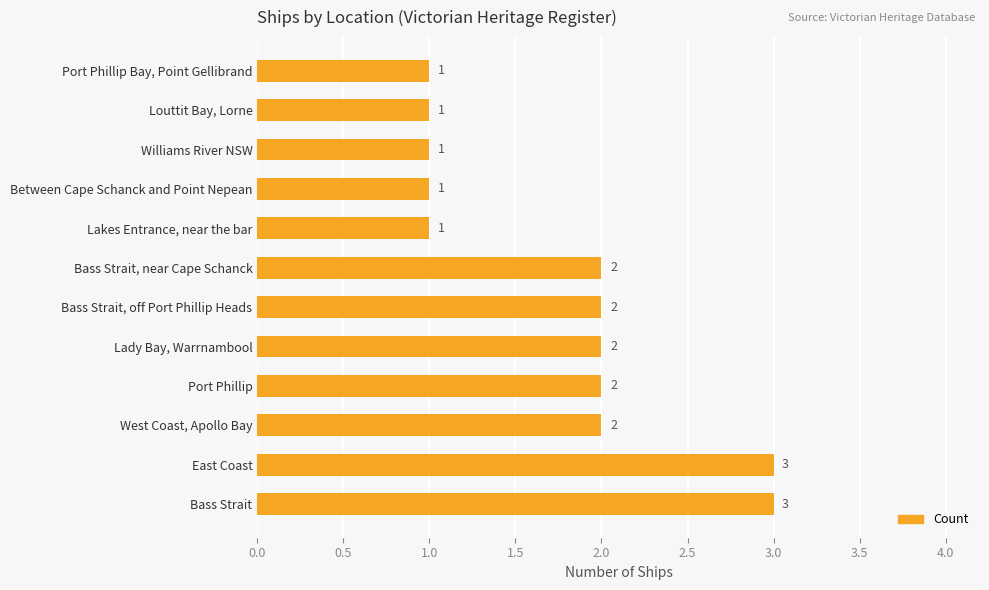

How many series are shown in this chart?

1